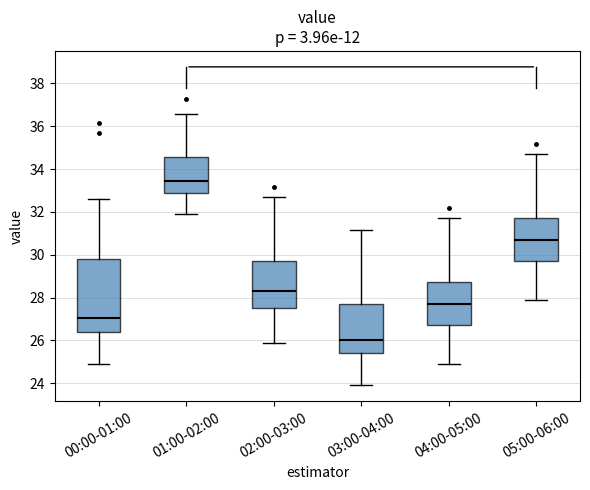

Which box's median line is the highest?

01:00-02:00